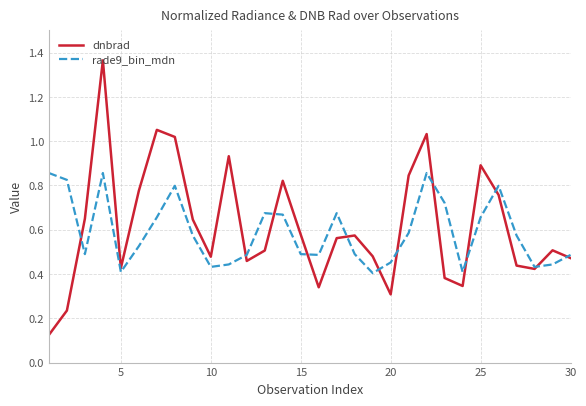

True or false: rade9_bin_mdn has more than 1 points higher than both neighbors.

True